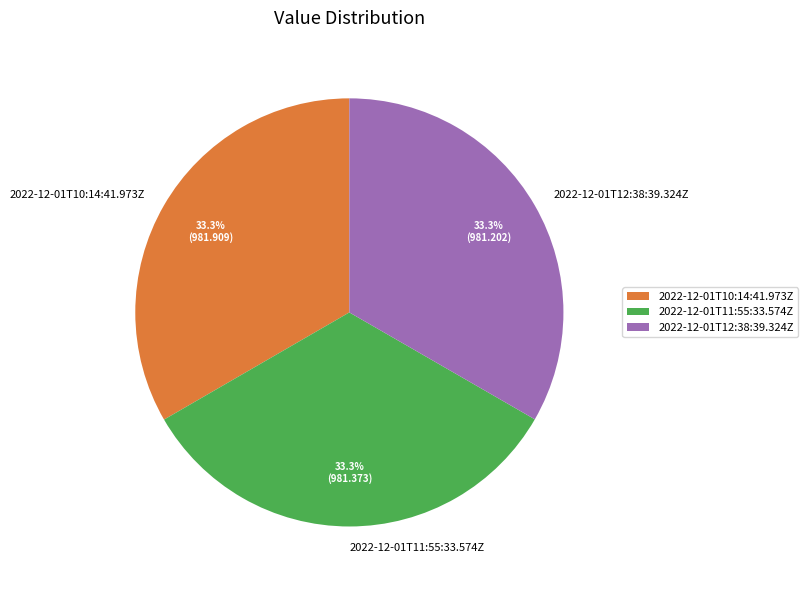

To the nearest percent, what percentage of the pie is 2022-12-01T12:38:39.324Z?

33%